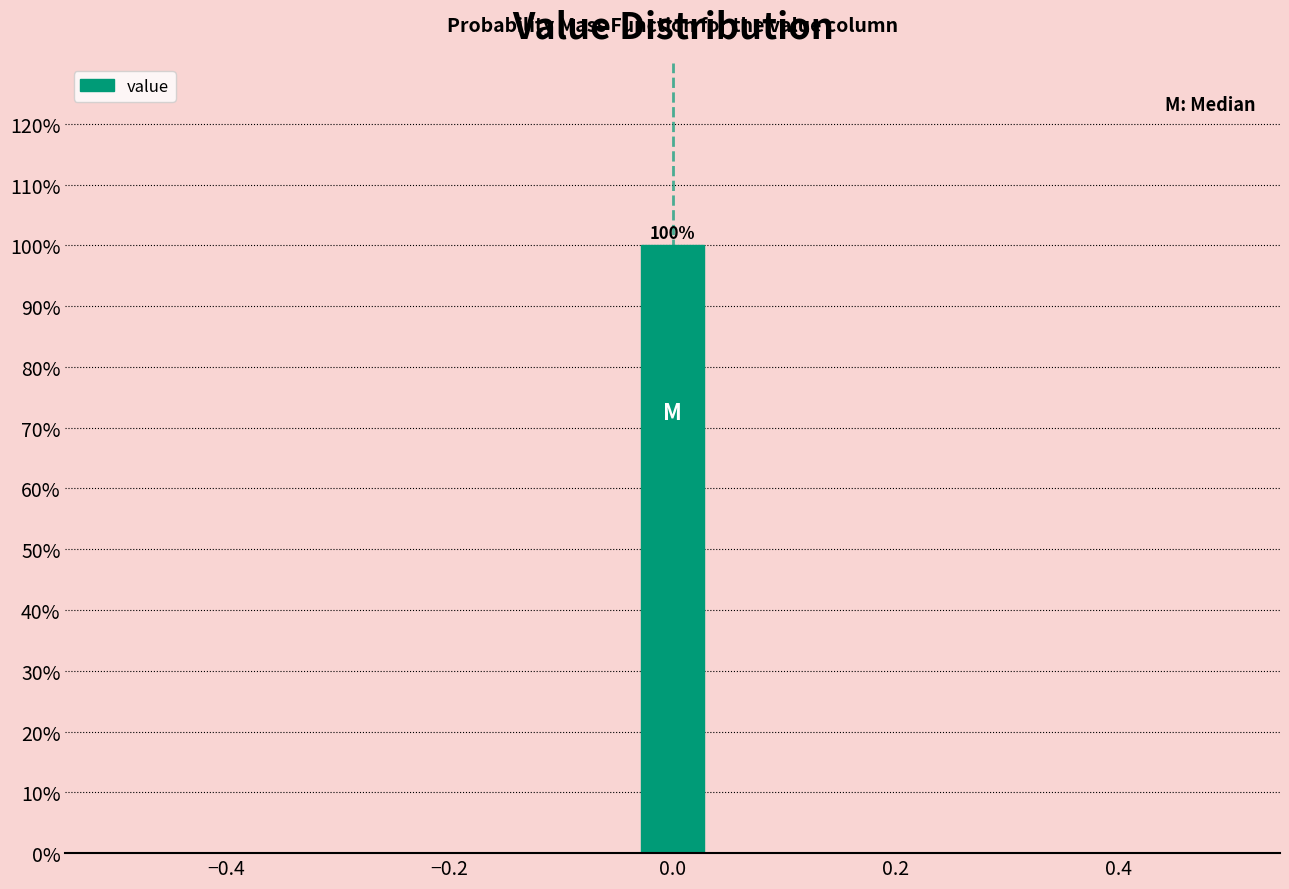

Around what value on the x-axis is the tallest bar? Give the approximate position of its centre, as read against the axis.

0.00